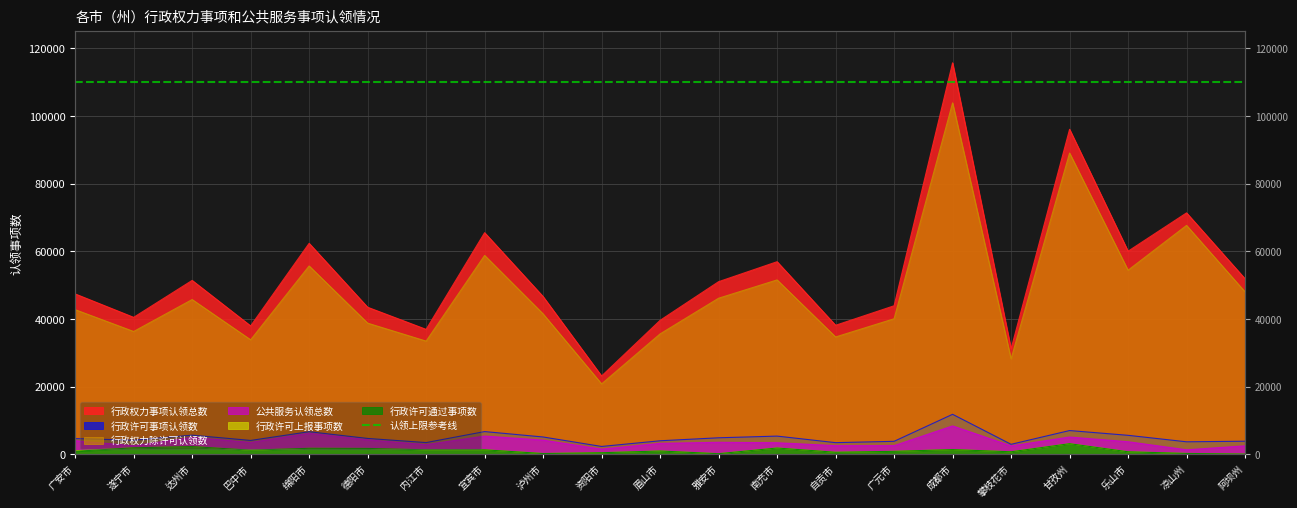

What is the total value across all series at 达州市?

112390